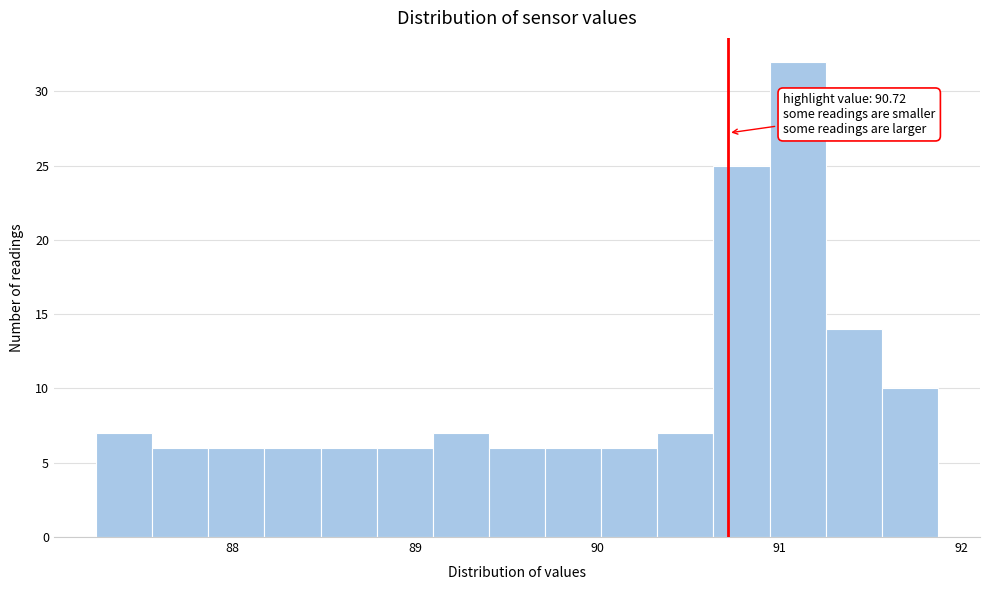

Read against the x-axis, roughly where is the centre of the tallest bar?

91.1